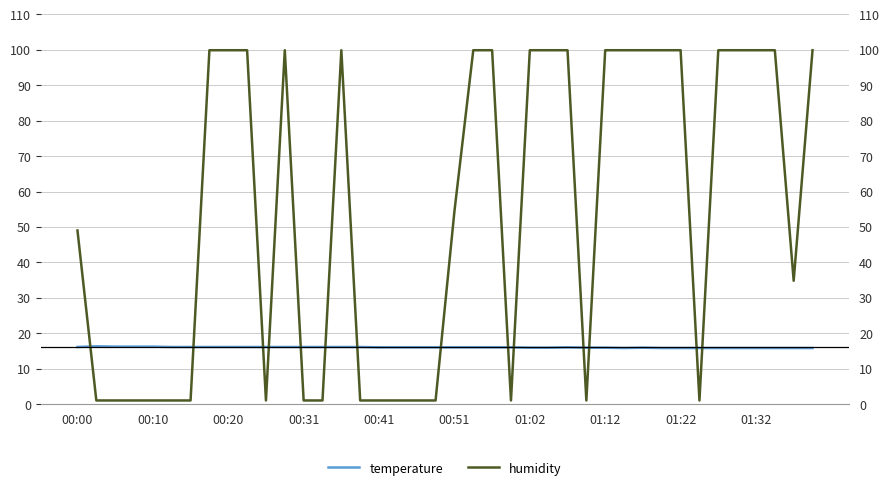

What is the sum of the humidity values at 39 and 20?

154.3